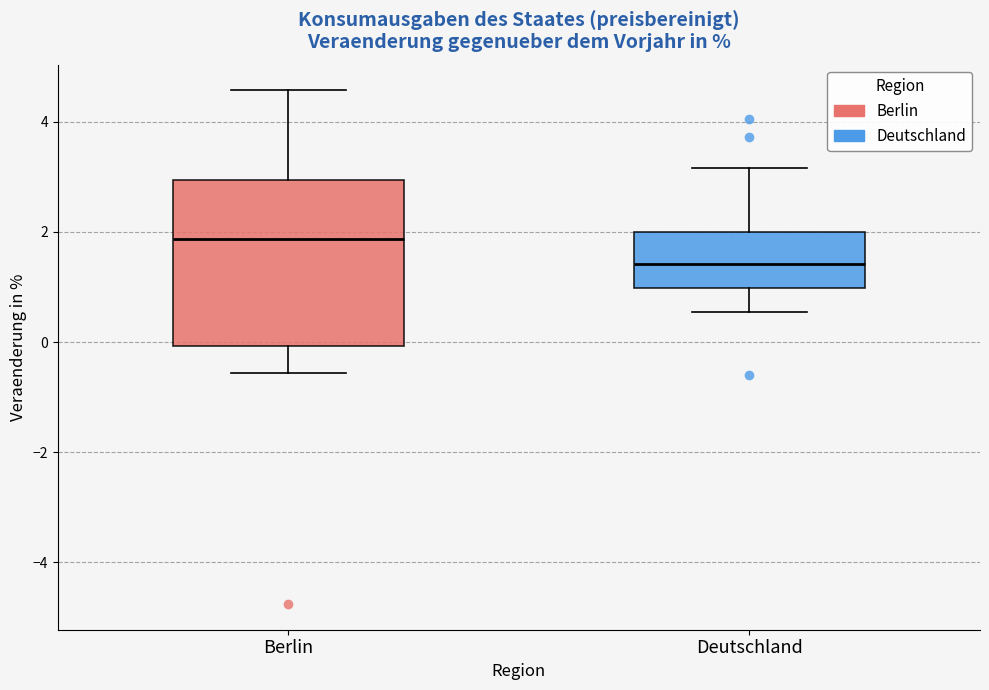

Which box has the highest median line?

Berlin